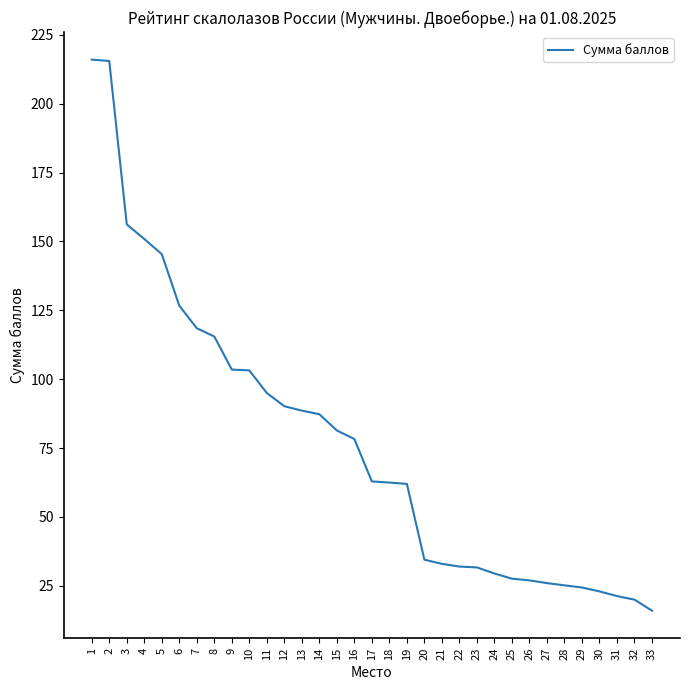

What is the maximum value shown in the chart?

216.0